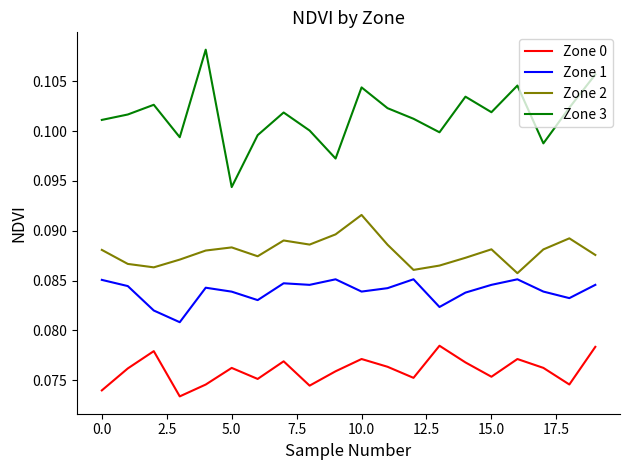

How many distinct data groups are displayed?

4